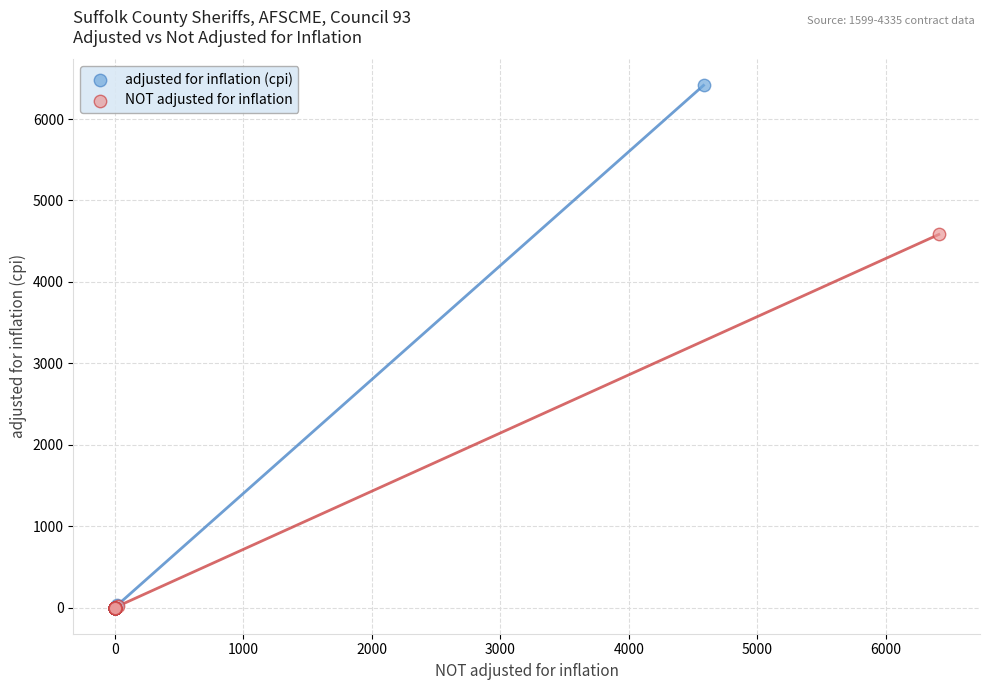

What are all the series names shown in the legend?

adjusted for inflation (cpi), NOT adjusted for inflation